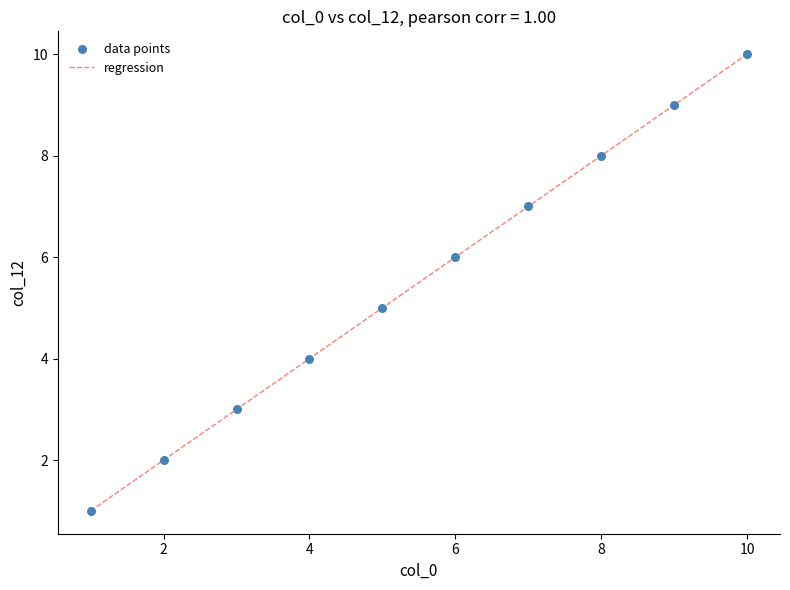

What is the range of Y values (max minus min)?

9